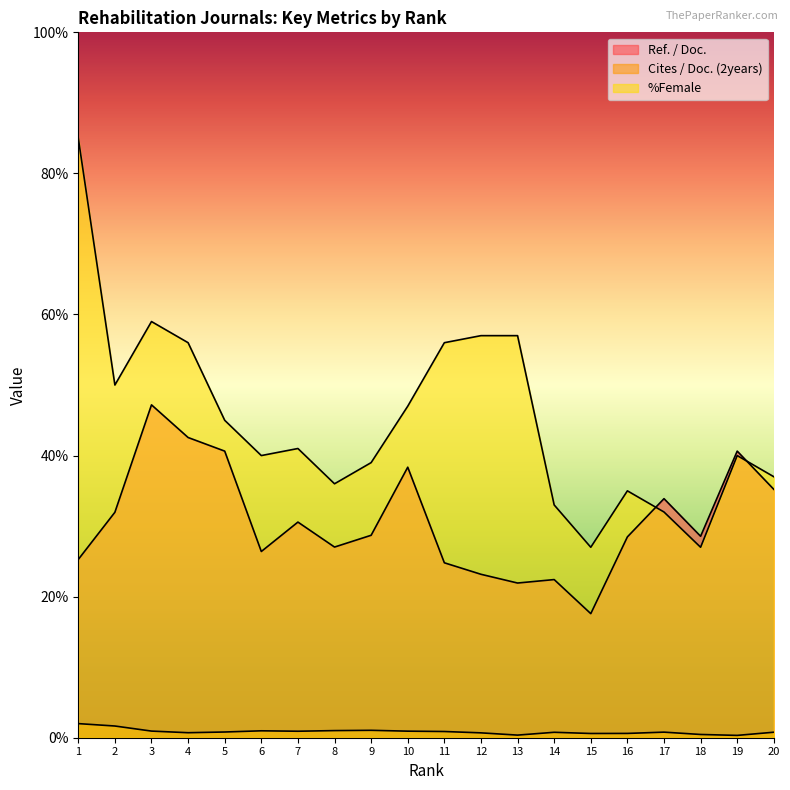

List the labels in order of %Female value, largest first.

1, 3, 12, 13, 4, 11, 2, 10, 5, 7, 6, 19, 9, 20, 8, 16, 14, 17, 15, 18